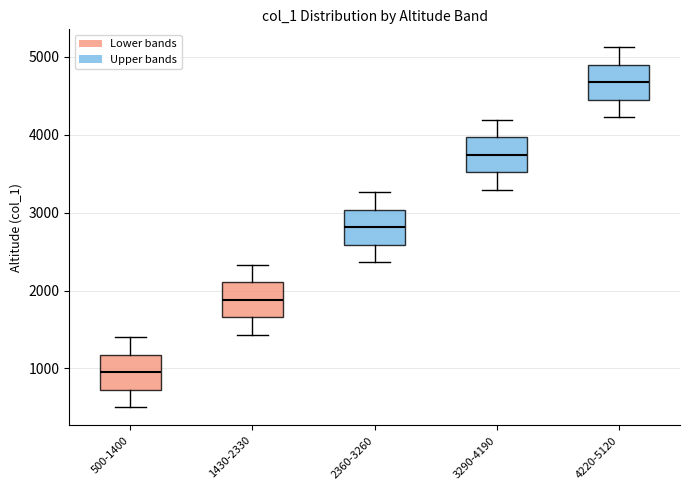

Reading left to right, read every box against the y-axis: the position of its median line, the range the box covers, and the ends of its whiskers. The values are not printed on the chart, so give them approximately, as read against the axis.

500-1400: median 1000, box 700 to 1200, whiskers 500 to 1400
1430-2330: median 1900, box 1700 to 2100, whiskers 1400 to 2300
2360-3260: median 2800, box 2600 to 3000, whiskers 2400 to 3300
3290-4190: median 3700, box 3500 to 4000, whiskers 3300 to 4200
4220-5120: median 4700, box 4400 to 4900, whiskers 4200 to 5100